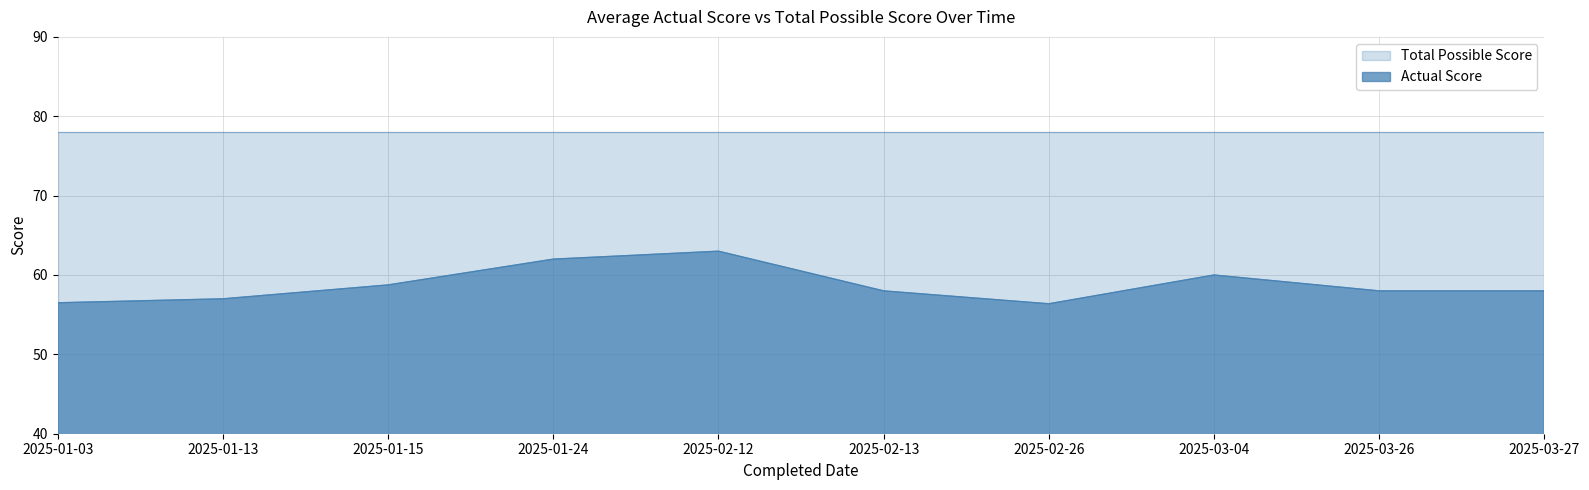

How many lines are shown in the chart?

2